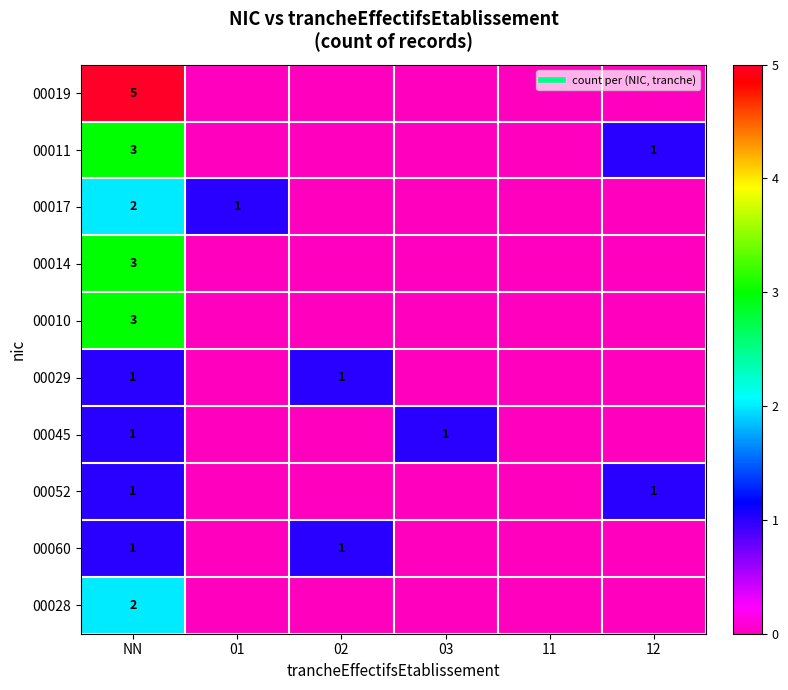

Is it true that 00017 equals -1 at 02?

False